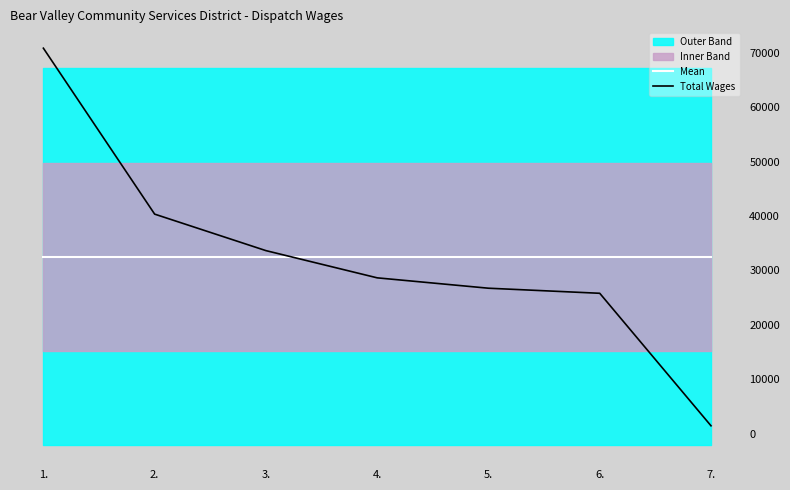

Is the value of Mean at 4. greater than the value of Total Wages at 2.?

No